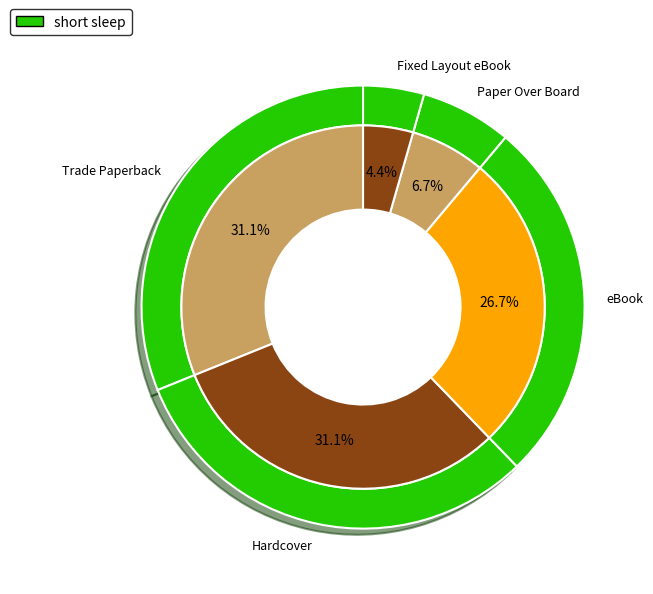

Is it true that Paper Over Board is 7% of the pie?

True